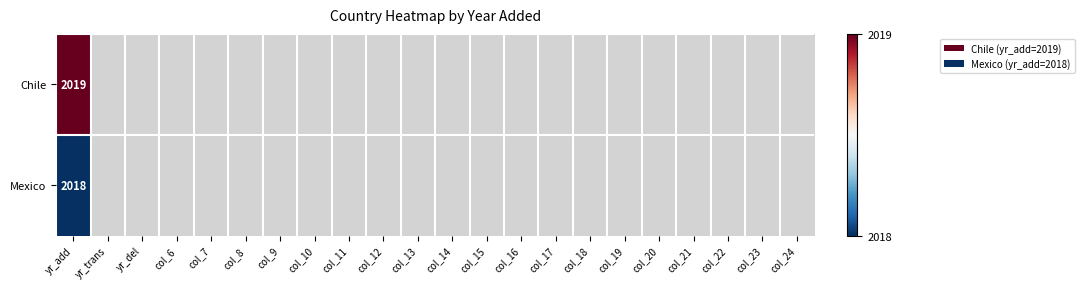

At which label is Chile closest to 2019?

yr_add